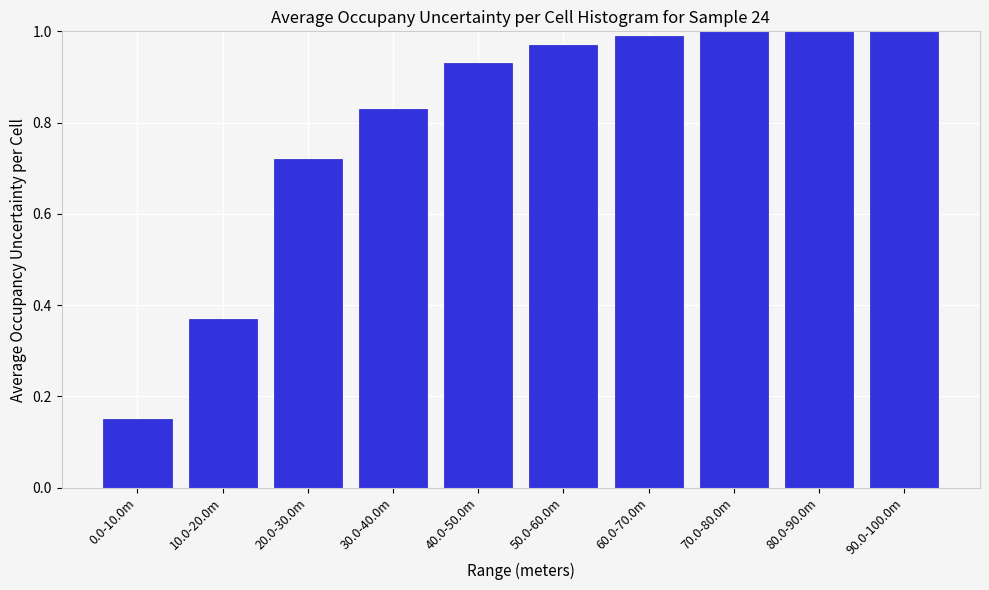

Which category has the lowest value across all series?

0.0-10.0m